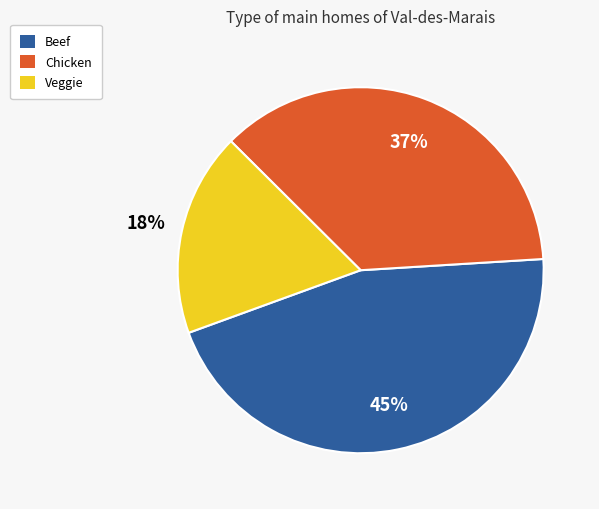

How many segments does this pie chart have?

3